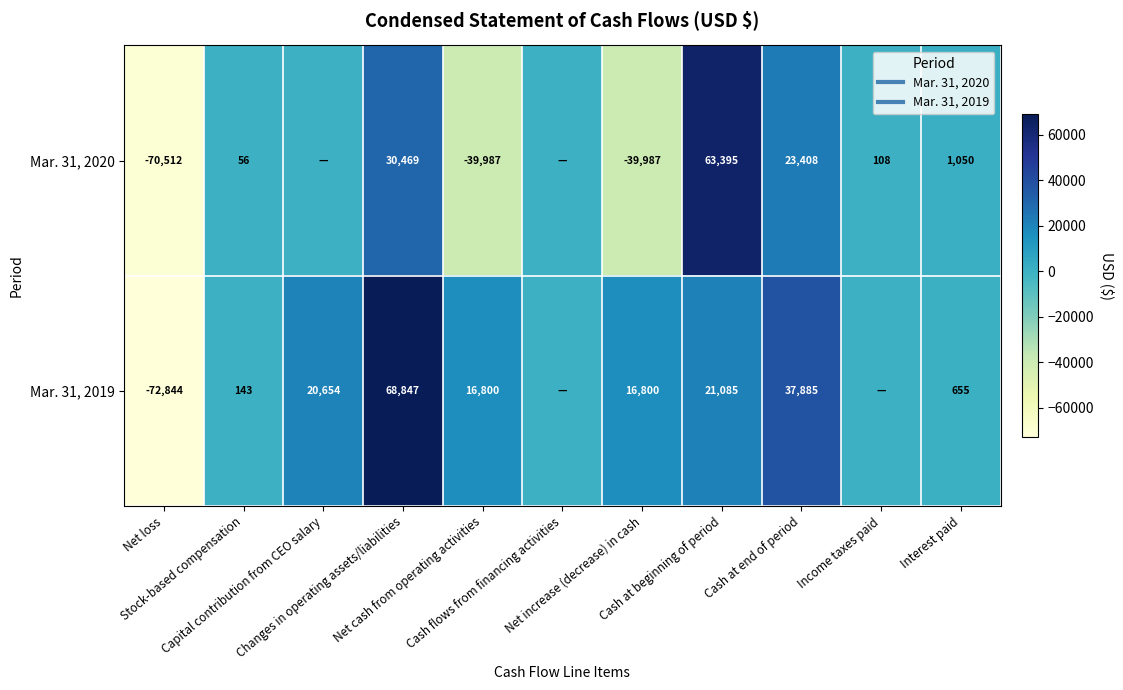

Where does the Mar. 31, 2020 series first go above 56?

Changes in operating assets/liabilities